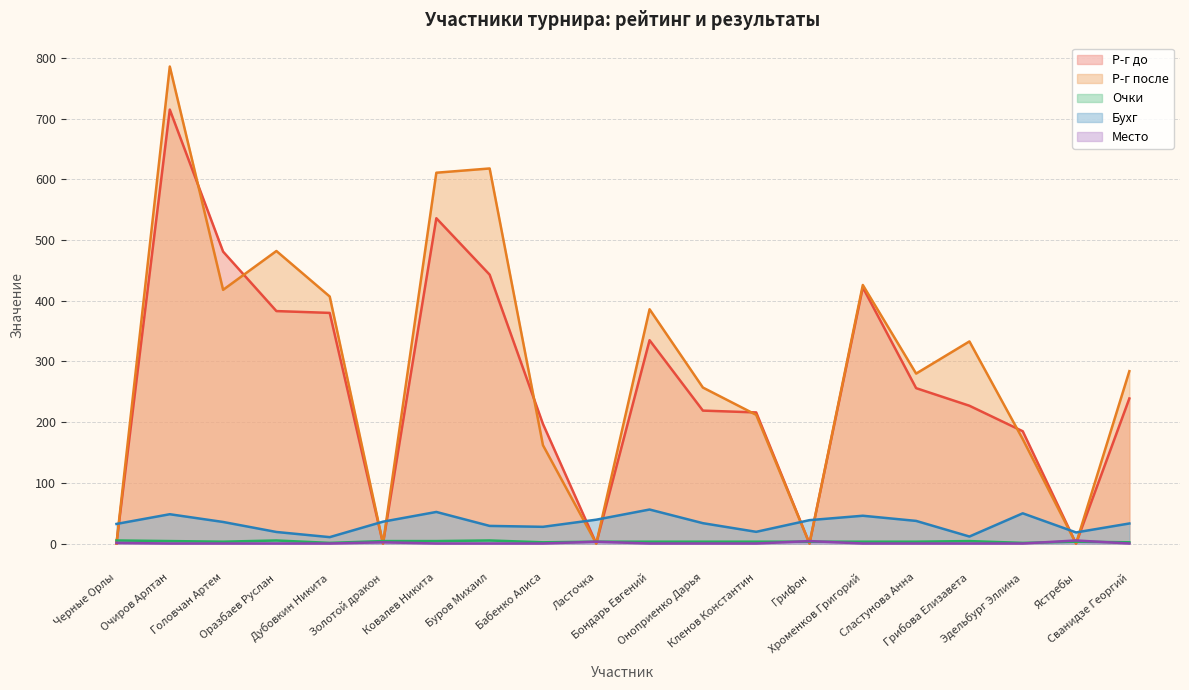

Is it true that Р-г после equals 0.0 at Ястребы?

True